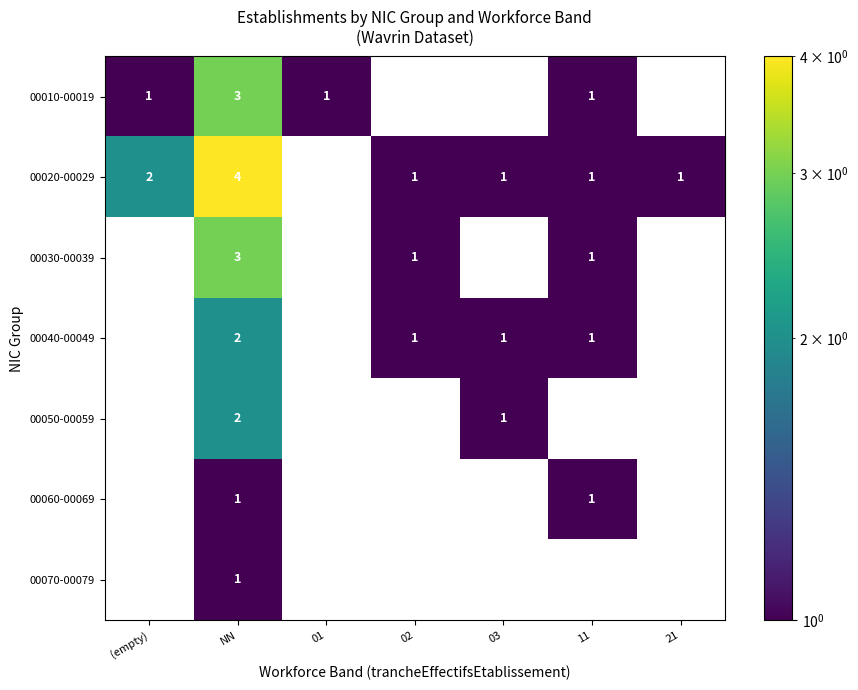

The value of 00040-00049 at NN is 0. True or false?

False